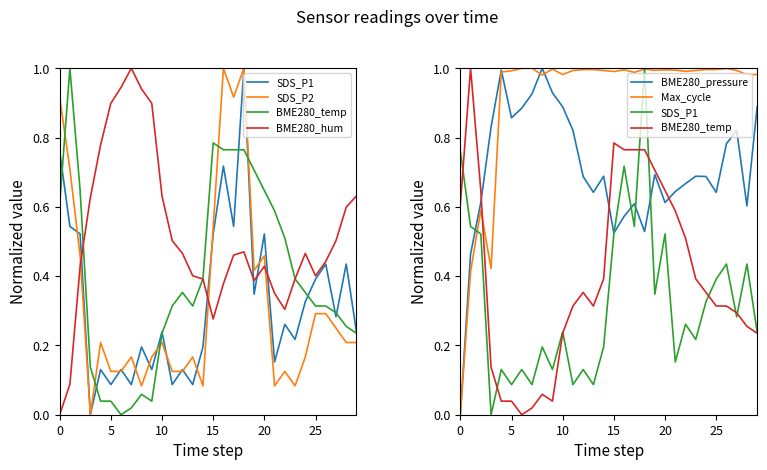

What is the sum of all BME280_hum values?

15.5